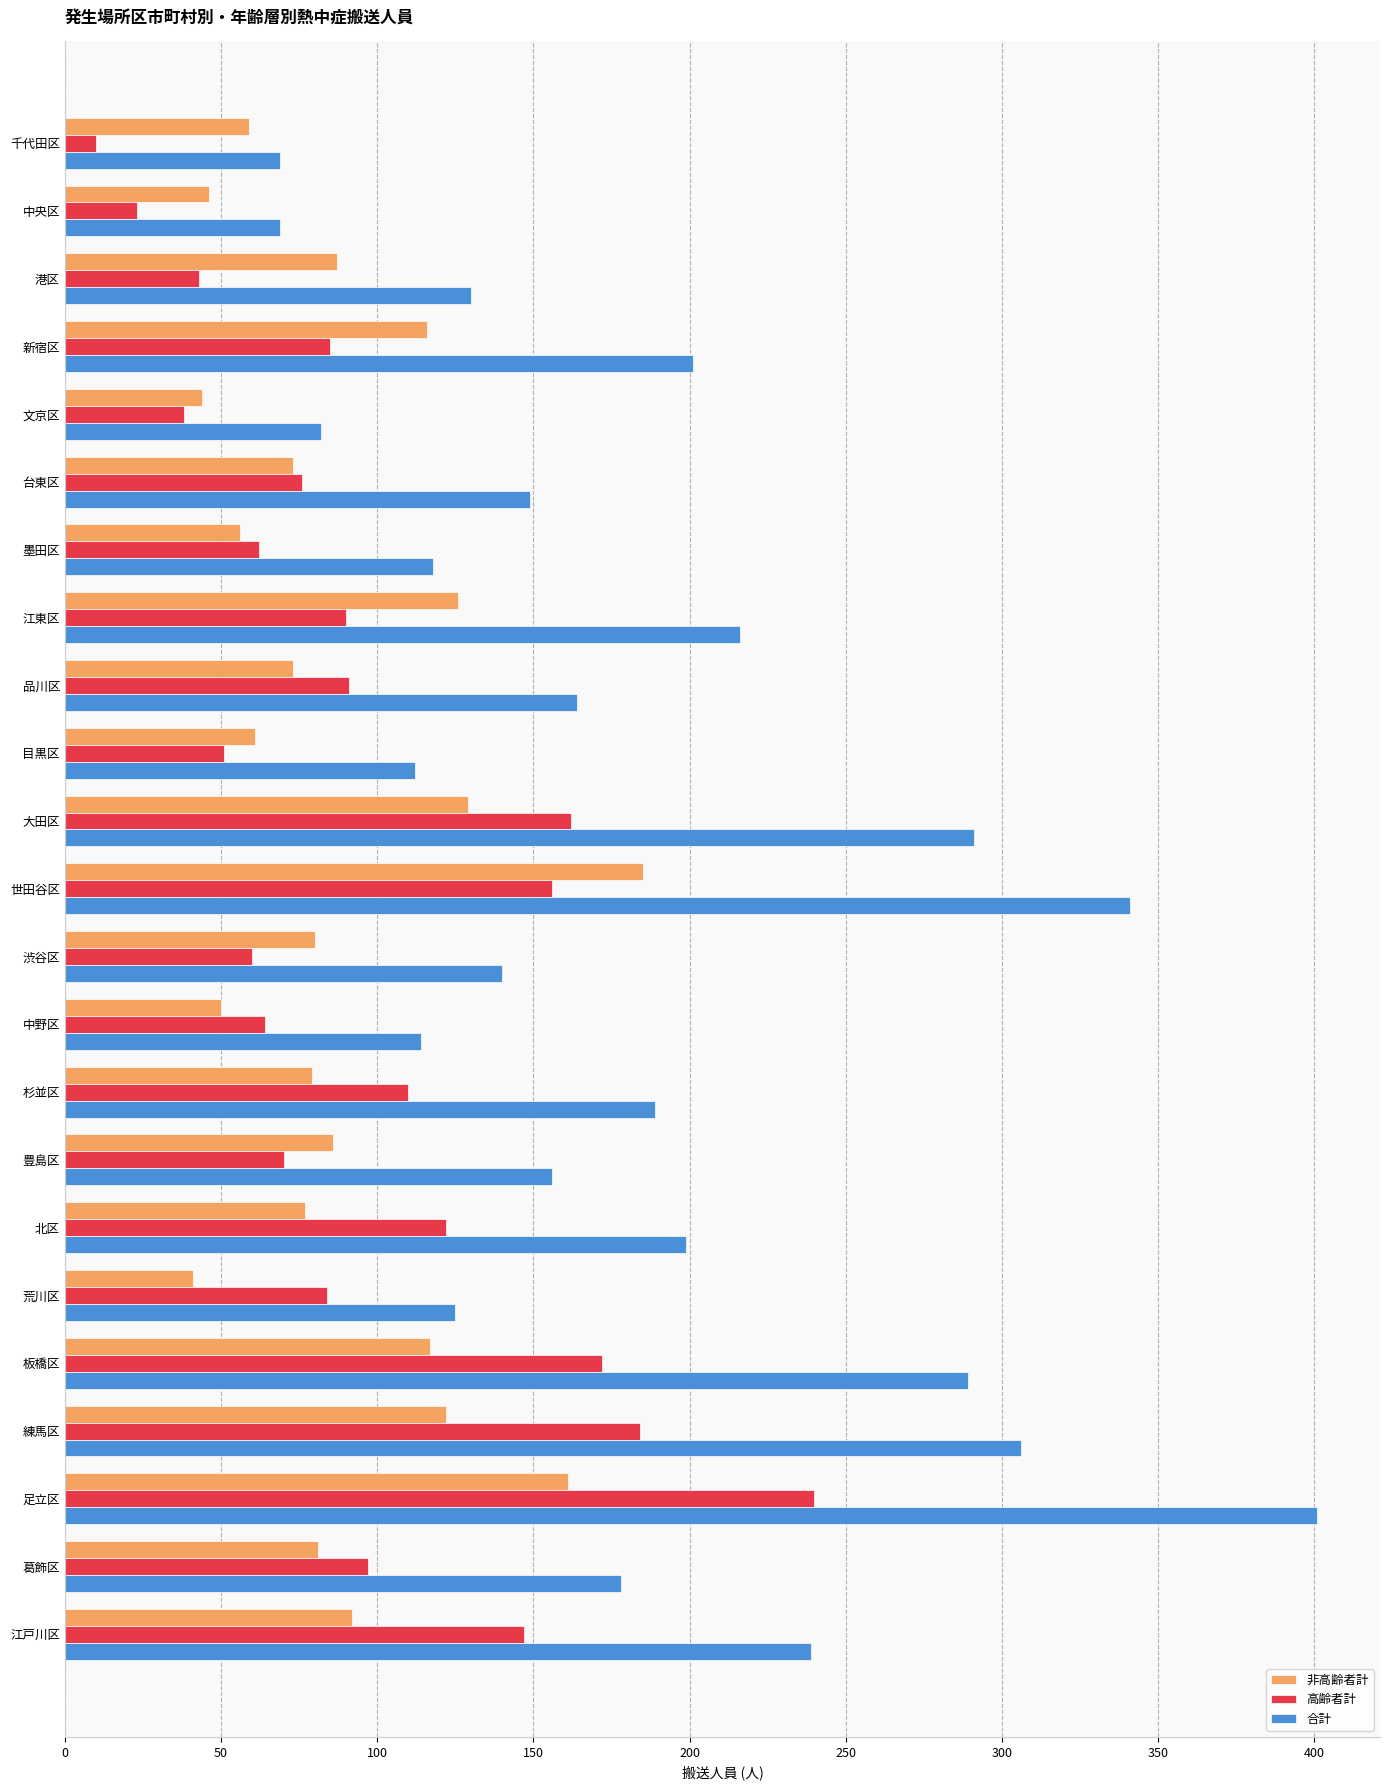

How many data points in 非高齢者計 are less than 80?

11